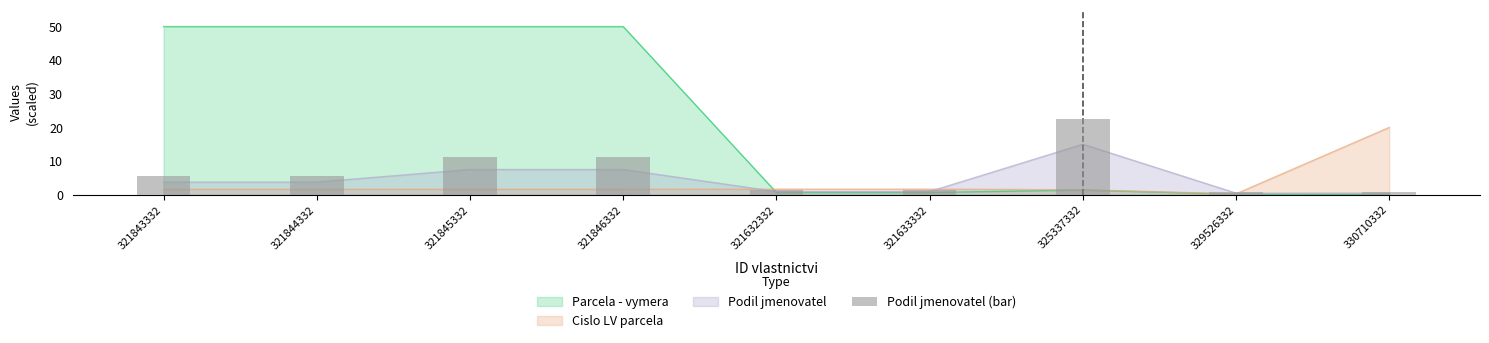

Which has a higher value, 321844332 or 330710332?

321844332